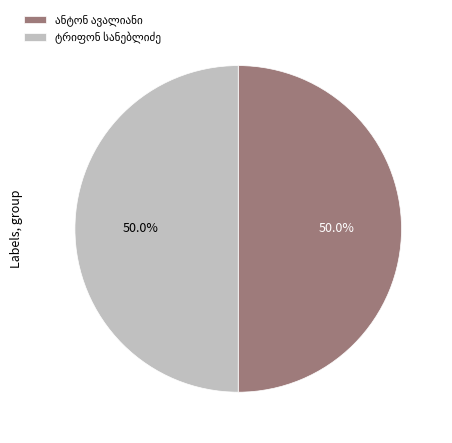

To the nearest percent, what is the combined percentage of ტრიფონ სანებლიძე and ანტონ ავალიანი?

100%